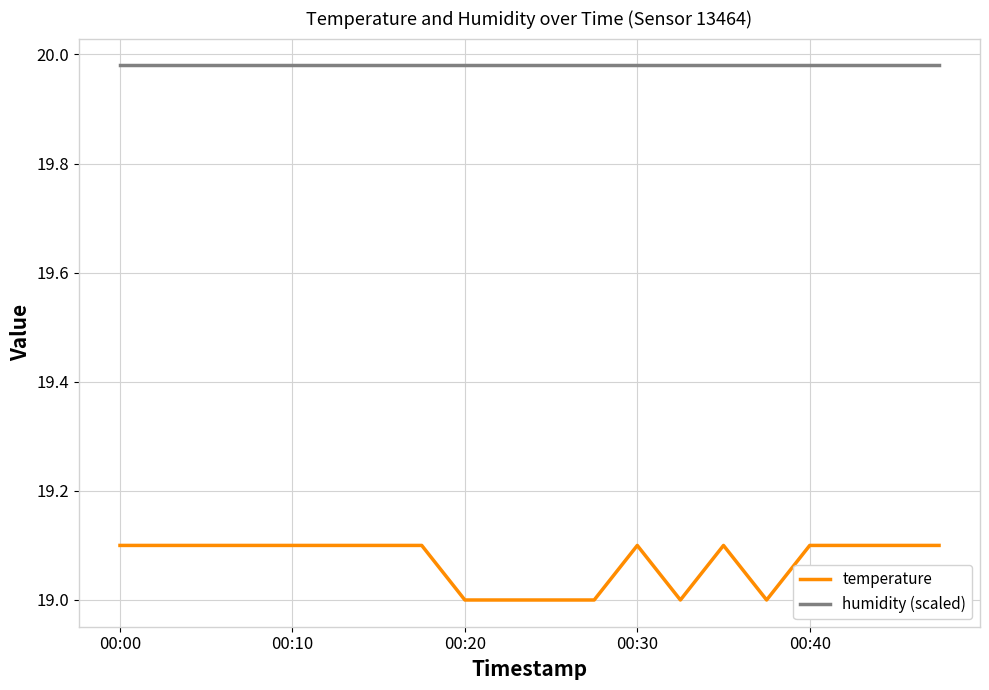

What is the minimum value for temperature?

19.0